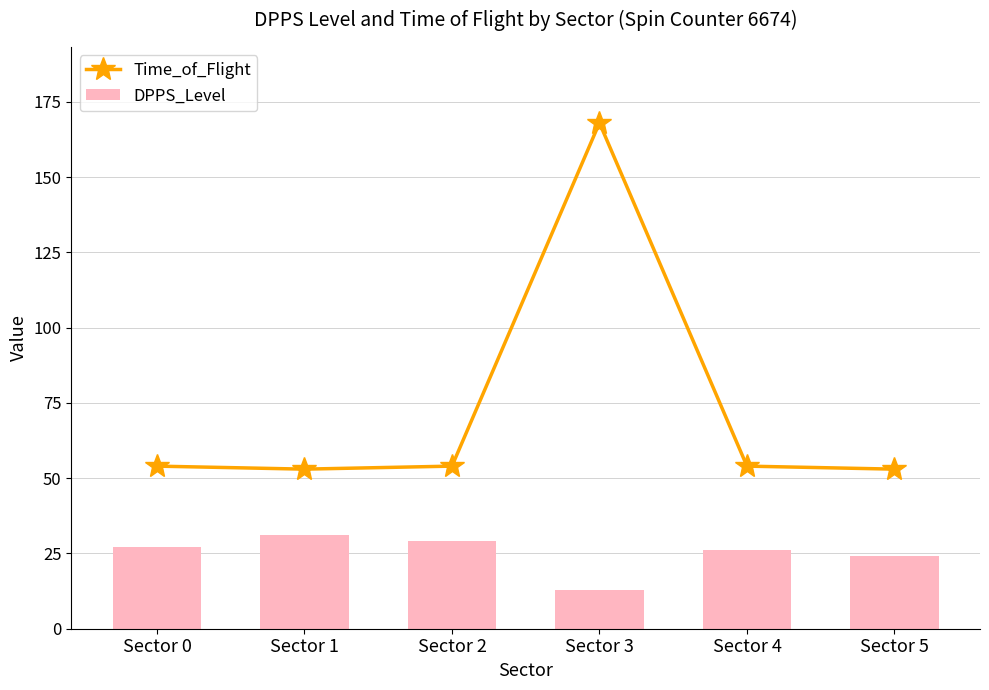

True or false: Time_of_Flight has a value of 53 at Sector 5.

True